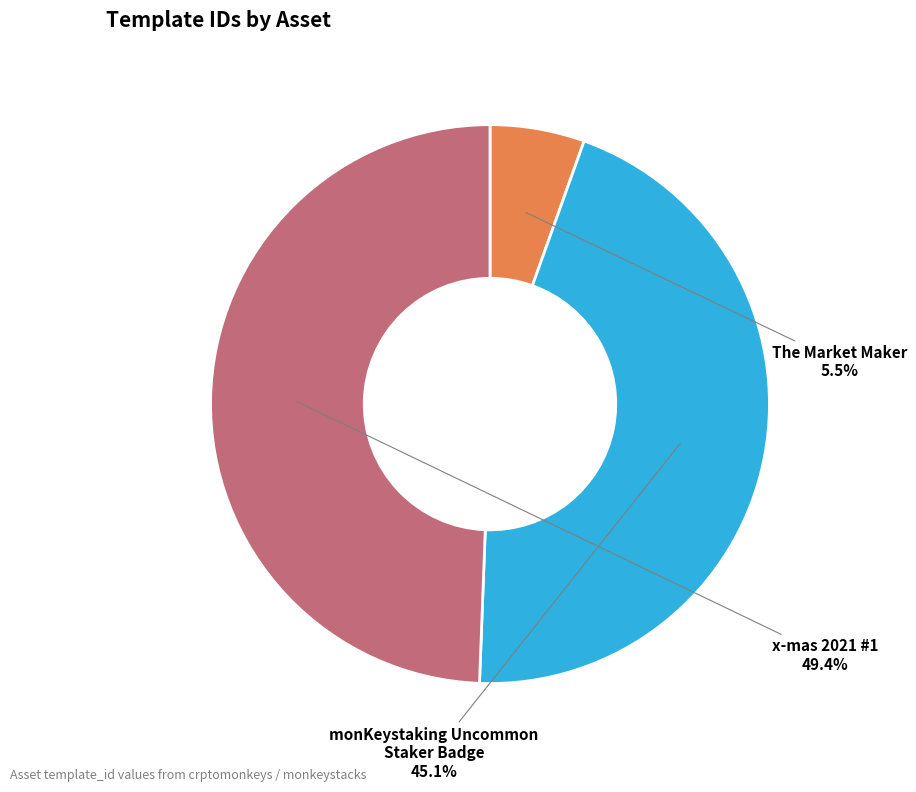

How many slices are in this pie chart?

3